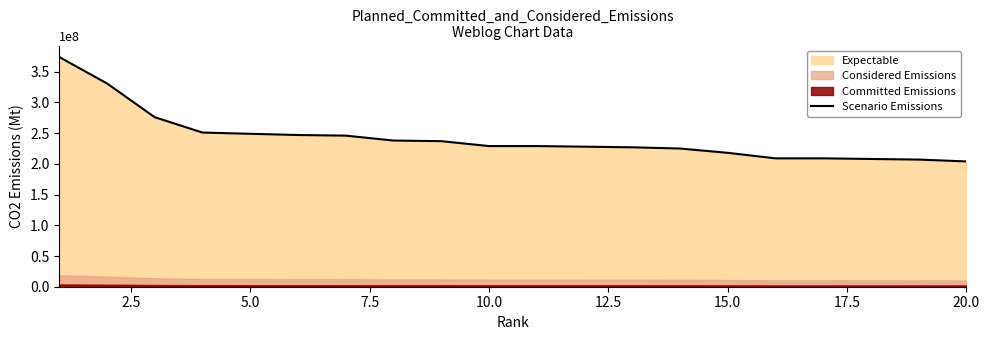

The value of Scenario Emissions at 10.0 is 324965739. True or false?

False